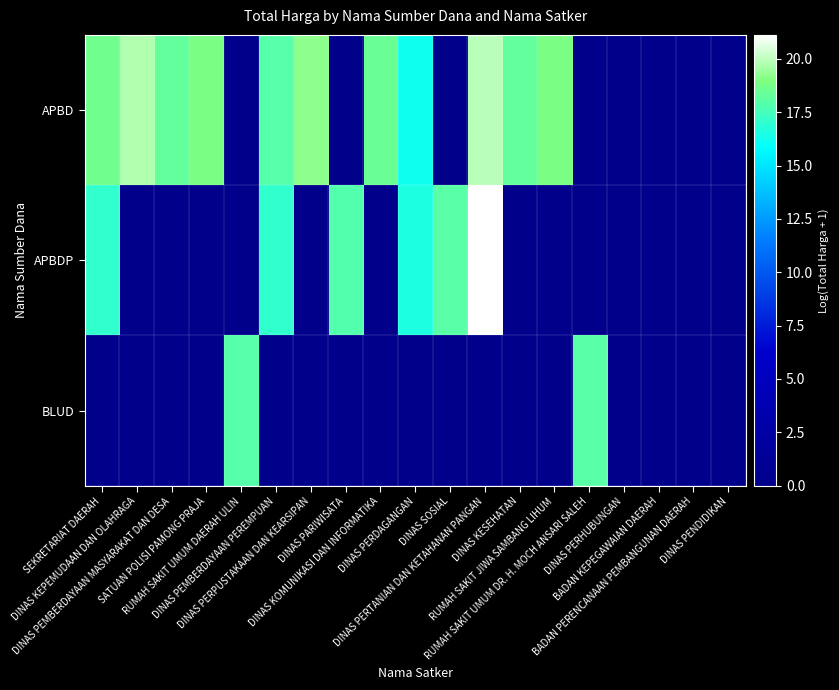

How many categories are shown in the chart?

19